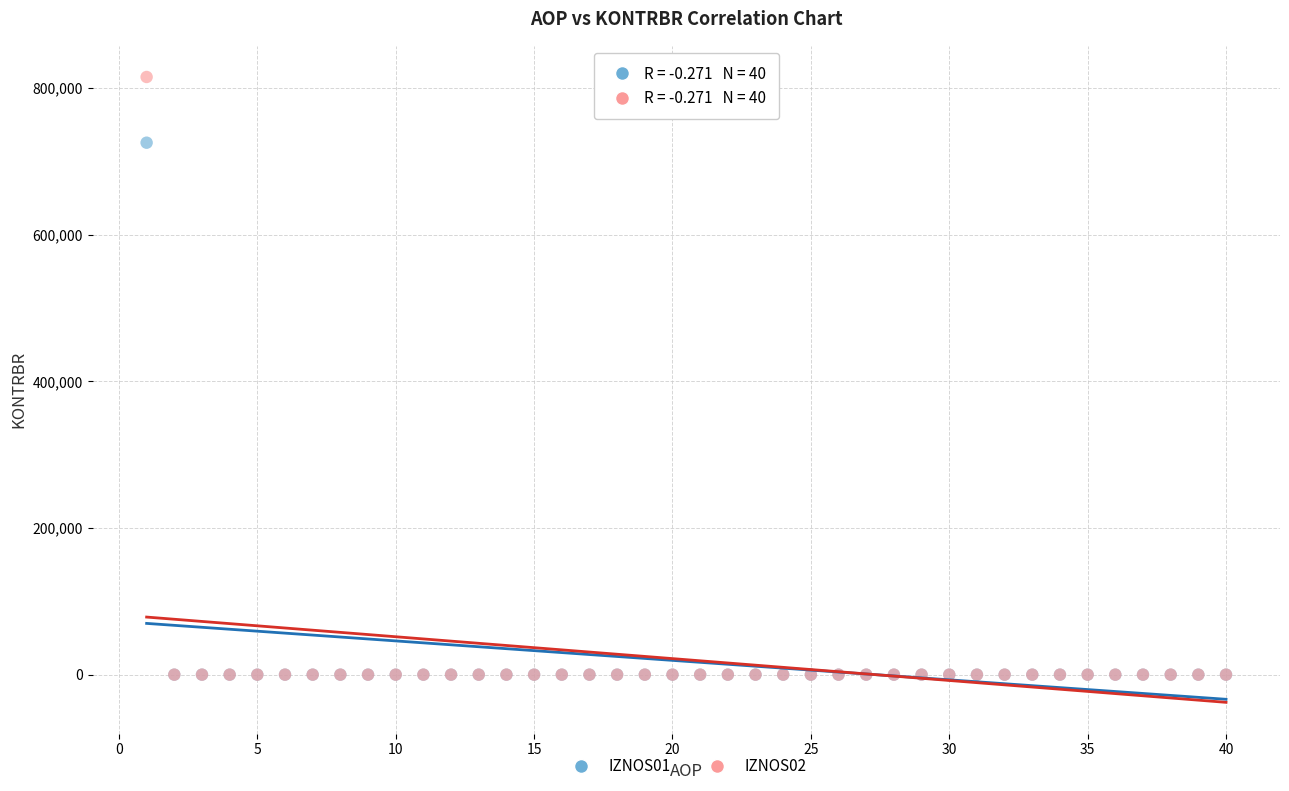

Which series reaches the maximum Y coordinate?

IZNOS02